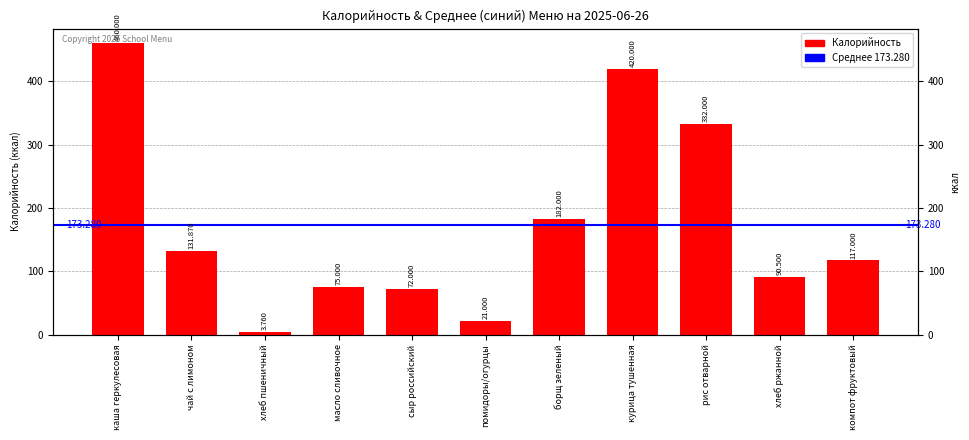

How many bars are there in total?

11